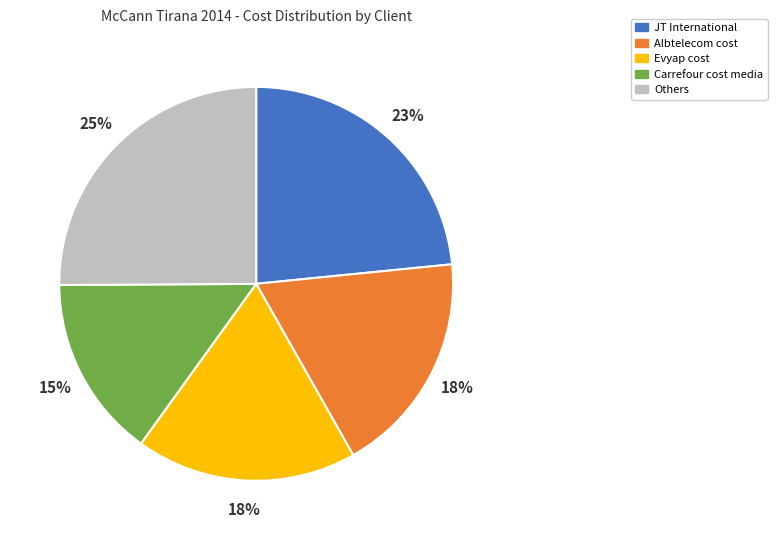

To the nearest percent, what is the average slice percentage?

20%